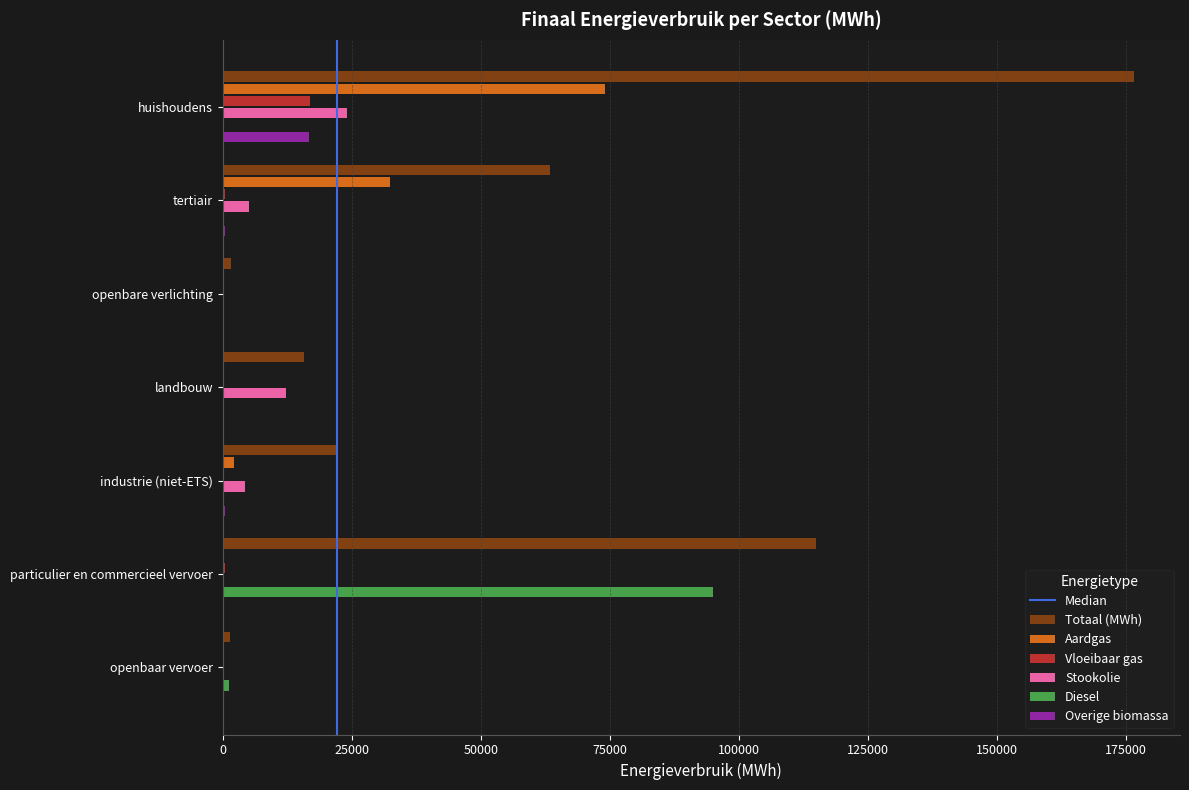

How many categories are shown in the chart?

7